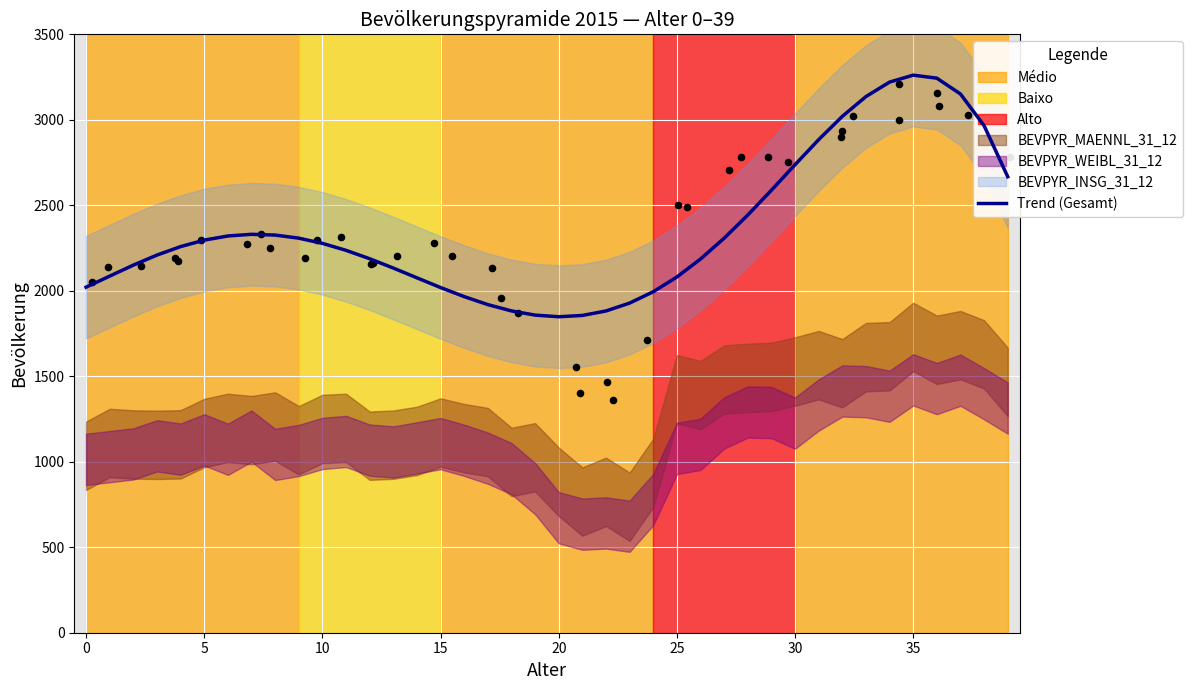

Which has a higher value, 14 or 24?

14